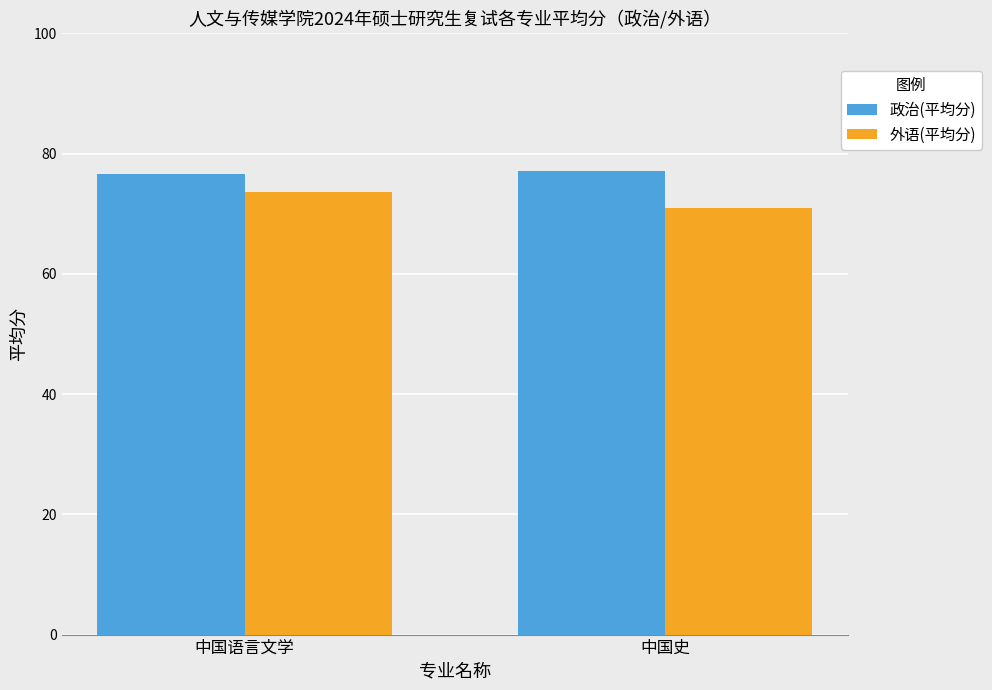

Reading left to right, list all the values displayed in this chart.

政治(平均分): 76.7	77.1
外语(平均分): 73.7	70.9